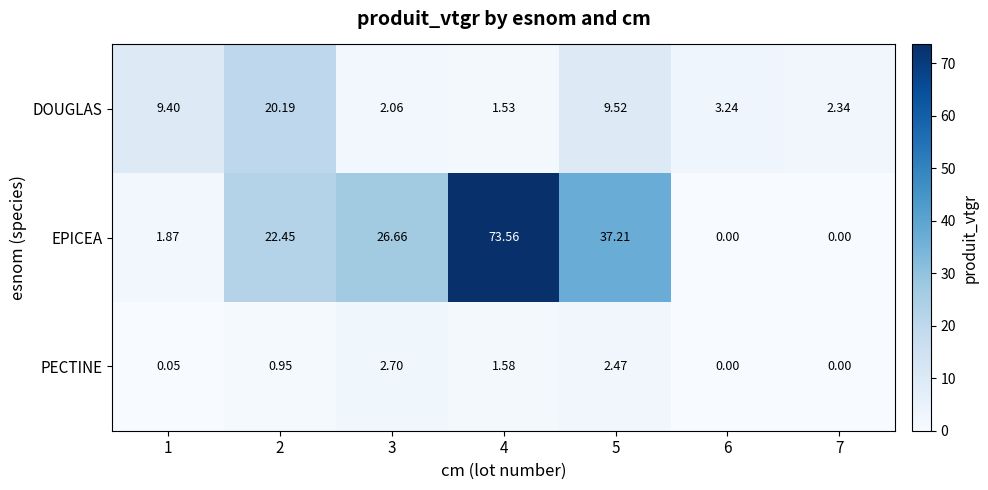

Rank the series at 1 from lowest to highest value.

PECTINE, EPICEA, DOUGLAS